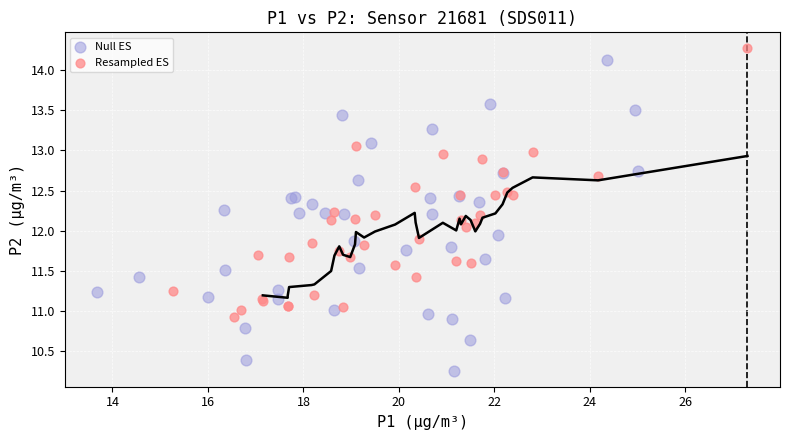

Which series has the largest Y range (max minus min)?

Null ES